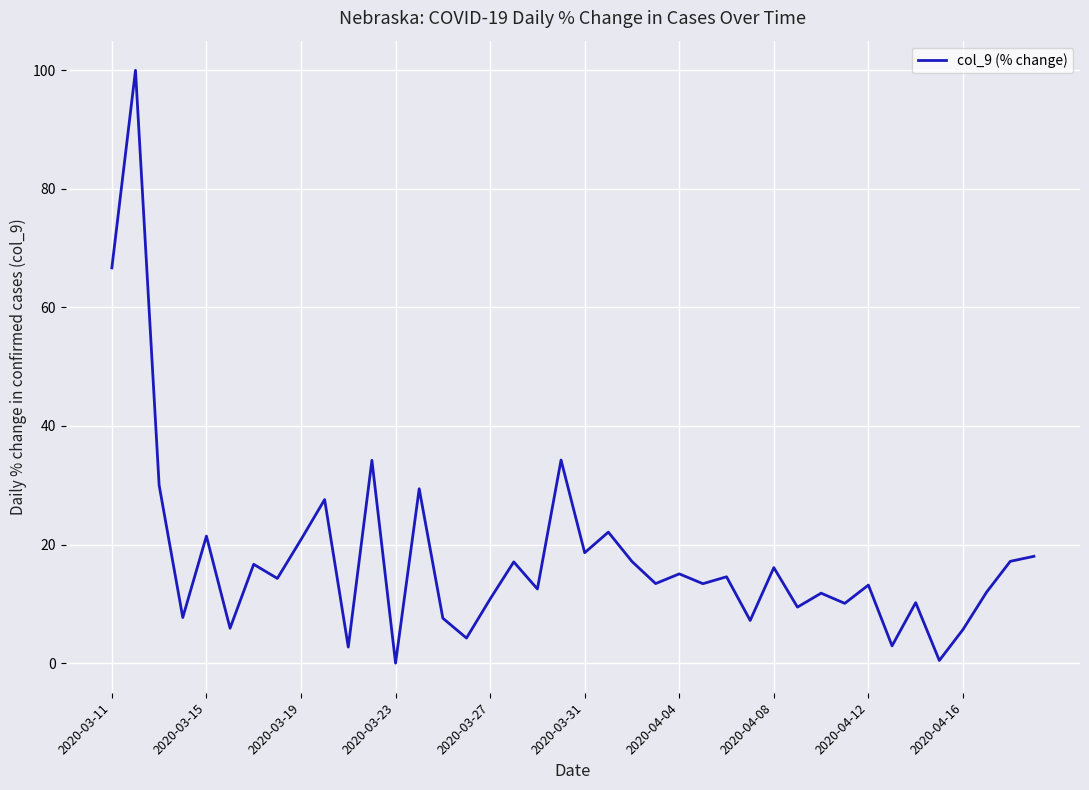

How many lines are shown in the chart?

1